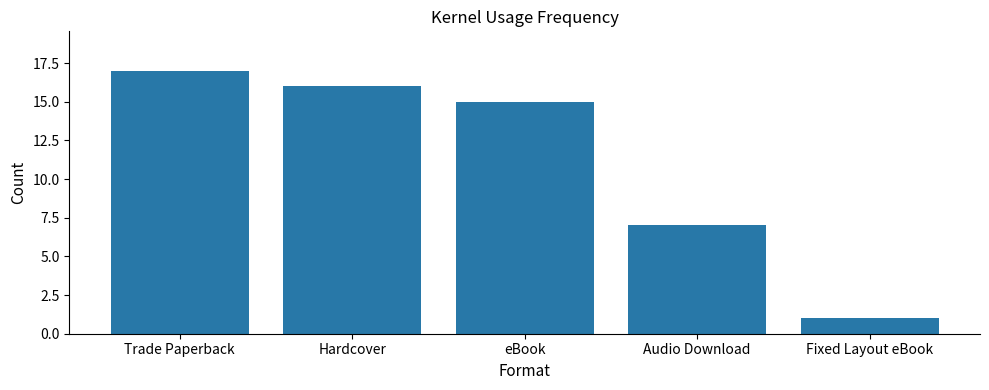

What is the label of the 3rd bar from the right?

eBook